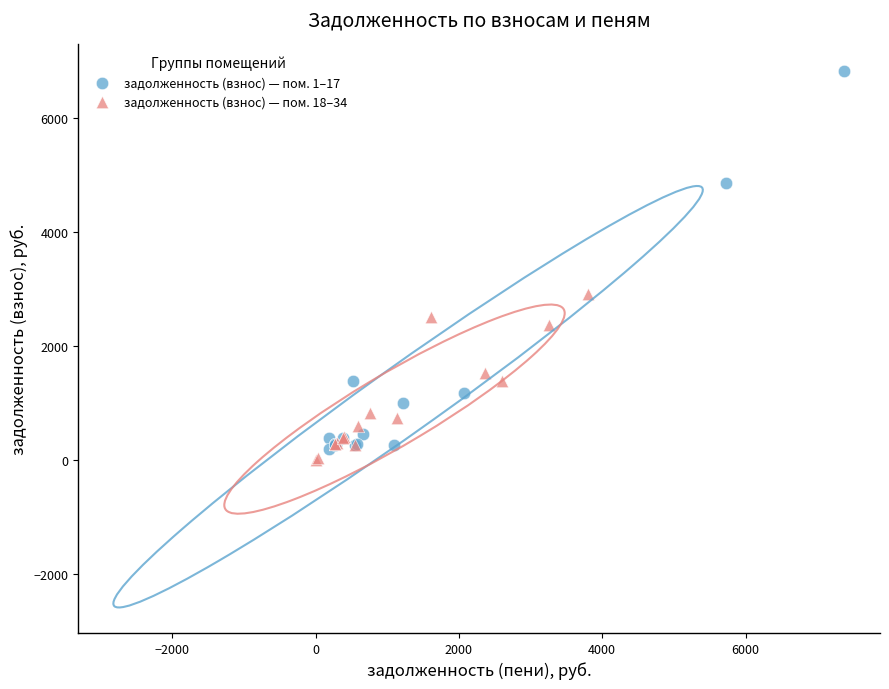

Which series has the largest Y range (max minus min)?

задолженность (взнос) — пом. 1–17